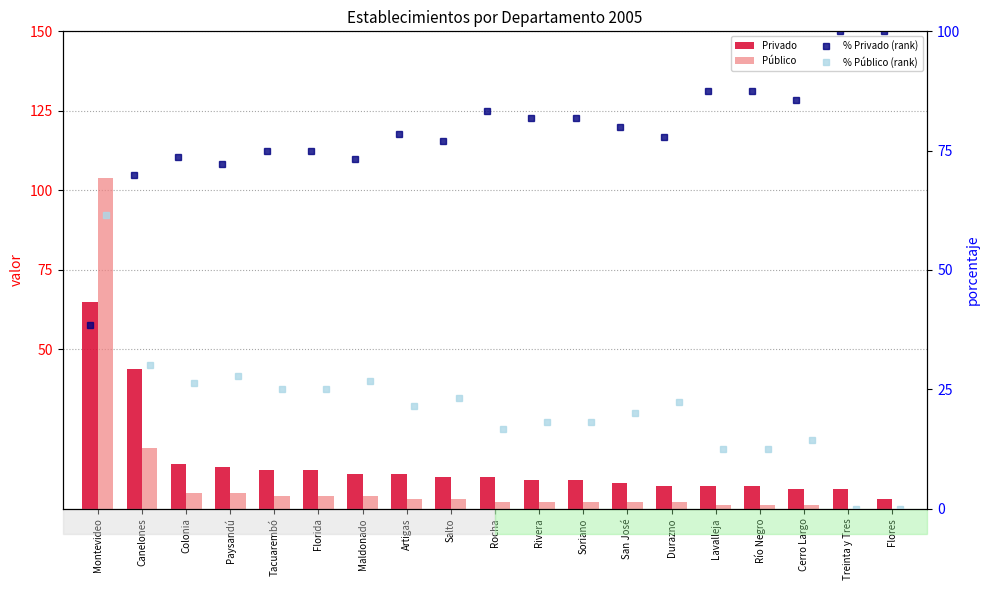

The % Privado (rank) series shows 73.7 at Colonia. True or false?

True